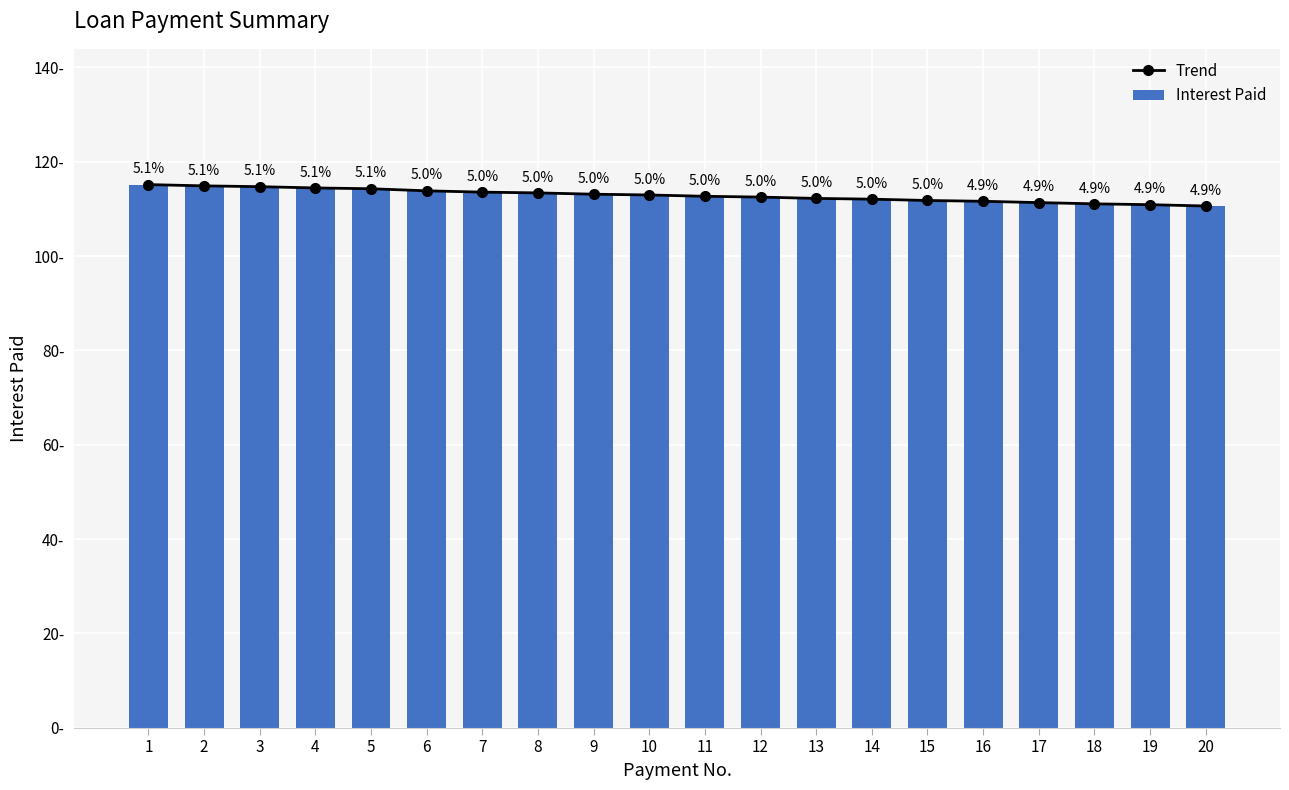

What is the value of the Interest Paid bar at the 13th from the left?

112.2